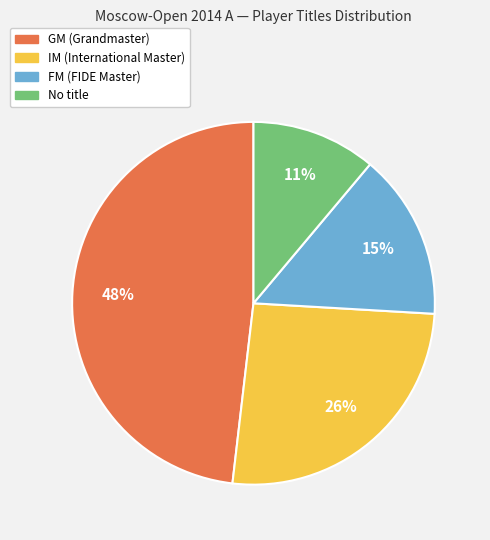

To the nearest percent, what is the difference between the largest and smallest slice percentages?

37%